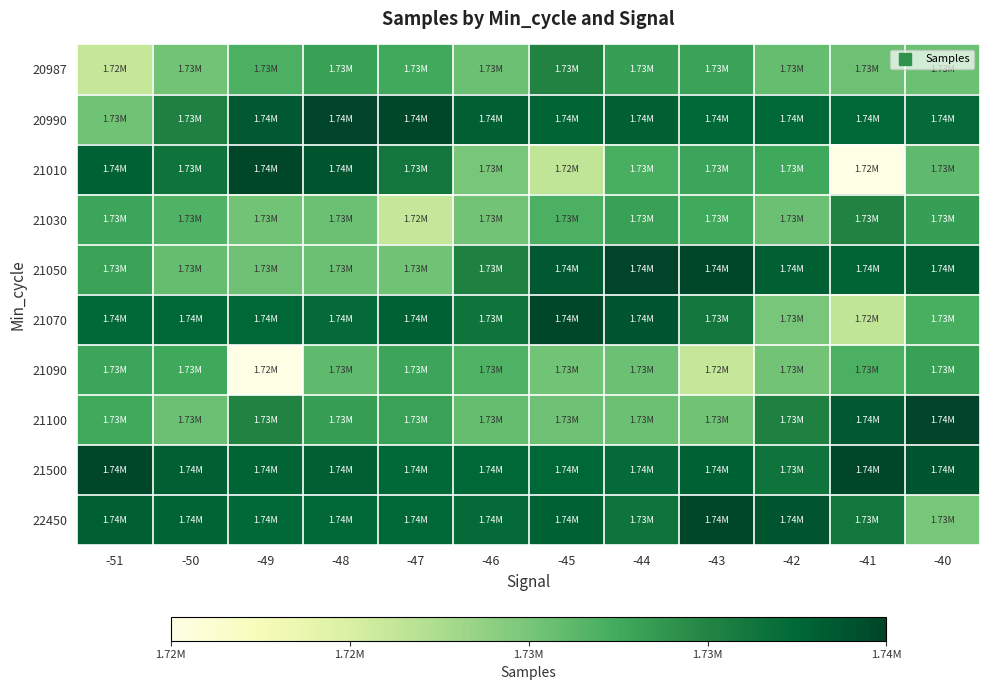

What is the spread (max minus min) of values at -42?

10207